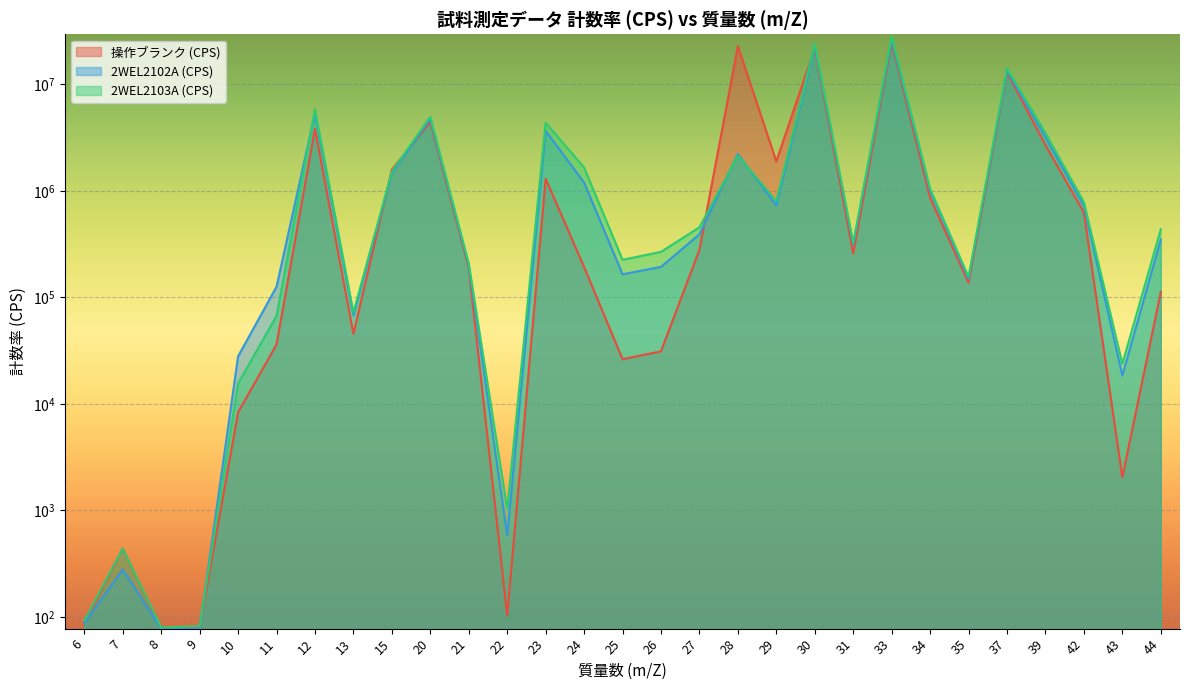

What is the difference between the maximum and minimum values in the 2WEL2103A (CPS) series?

28143357.2